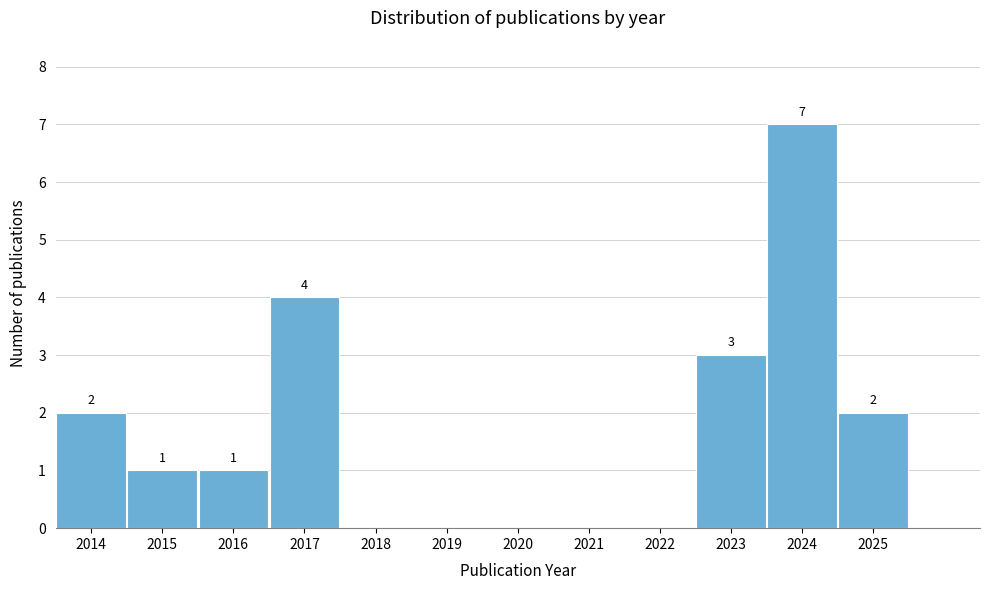

Reading left to right, extract all data points from this chart.

2014=2	2015=1	2016=1	2017=4	2018=0	2019=0	2020=0	2021=0	2022=0	2023=3	2024=7	2025=2